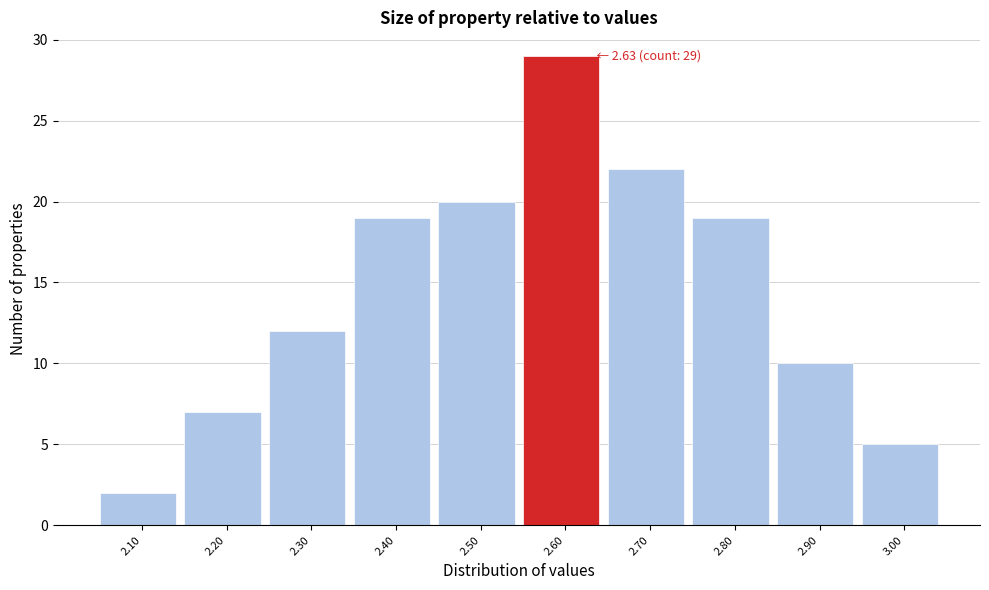

Reading left to right, what are all the values shown in this chart?

2.10=2	2.20=7	2.30=12	2.40=19	2.50=20	2.60=29	2.70=22	2.80=19	2.90=10	3.00=5